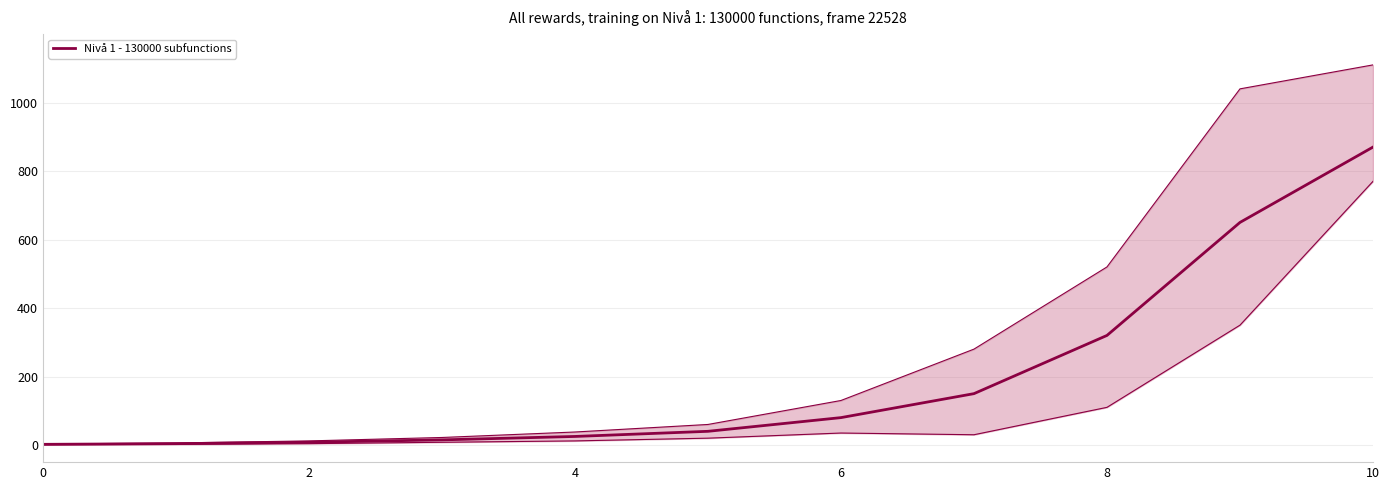

What is the maximum value shown in the chart?

870